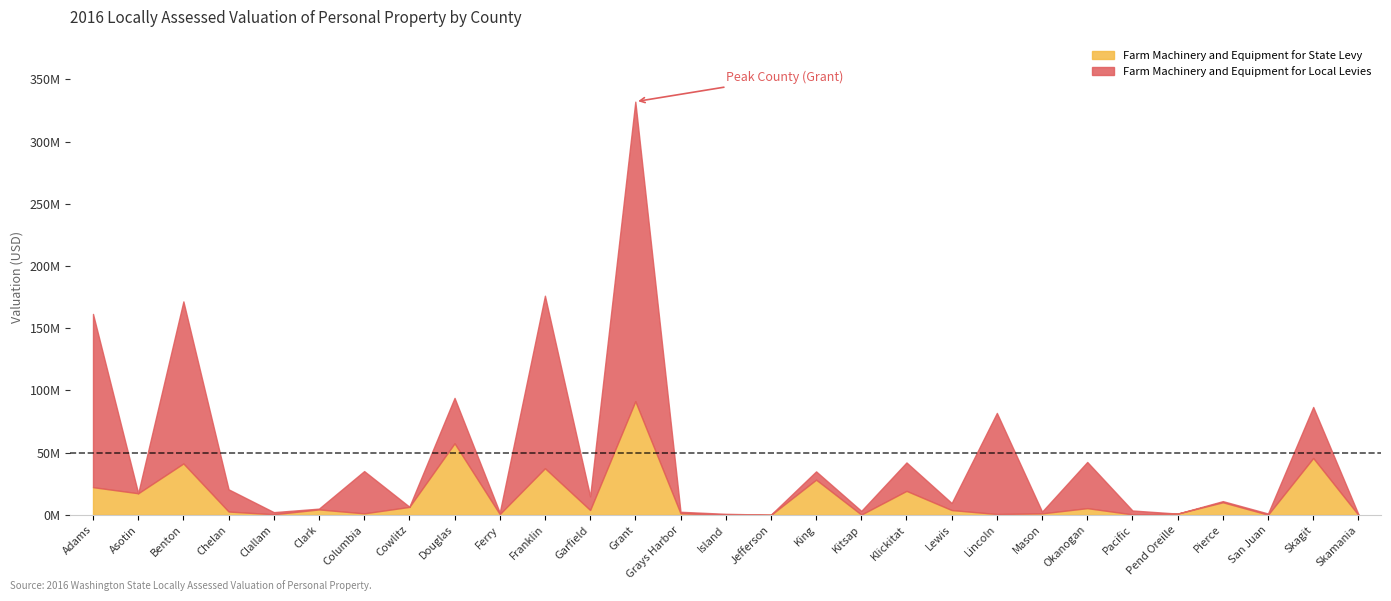

How many values in the Farm Machinery and Equipment for Local Levies series are below 11096559?

14